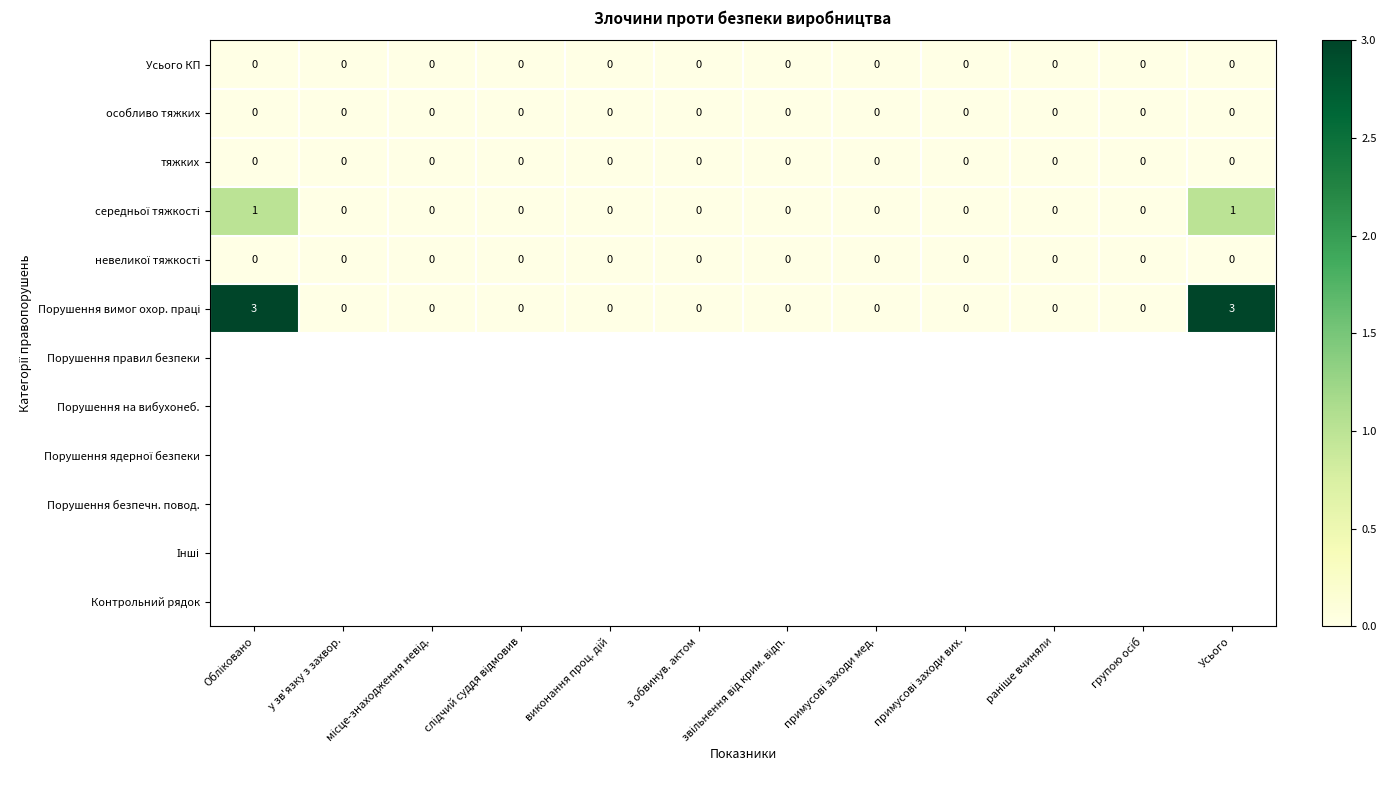

Count the number of data series in this chart.

6